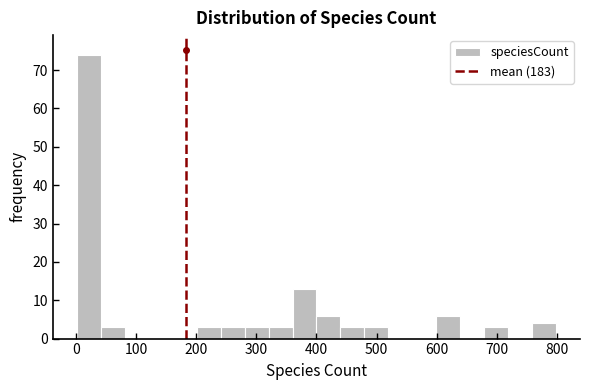

Read against the x-axis, roughly where is the centre of the tallest bar?

20